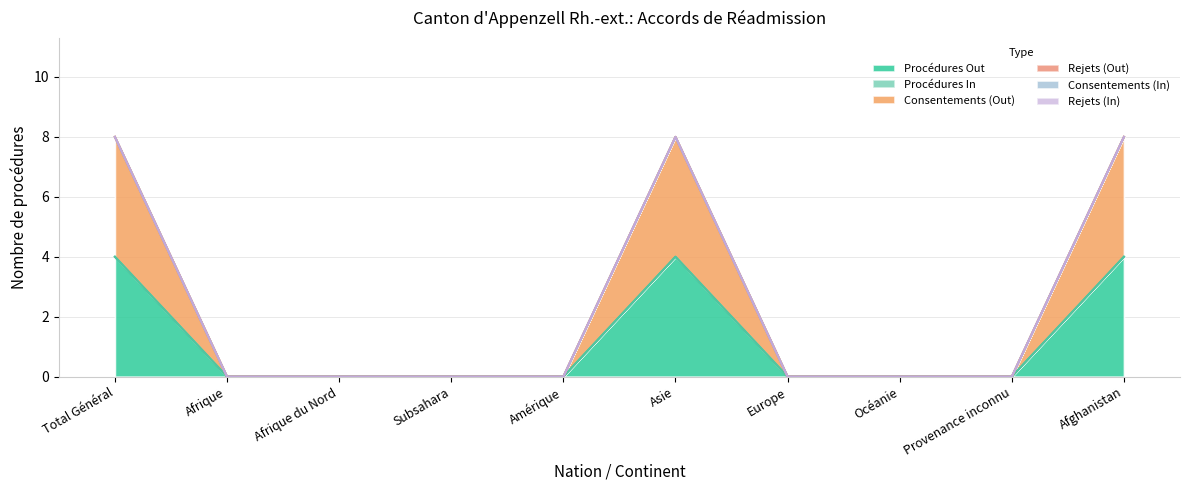

True or false: Rejets (Out) and Rejets (In) cross at least once.

False